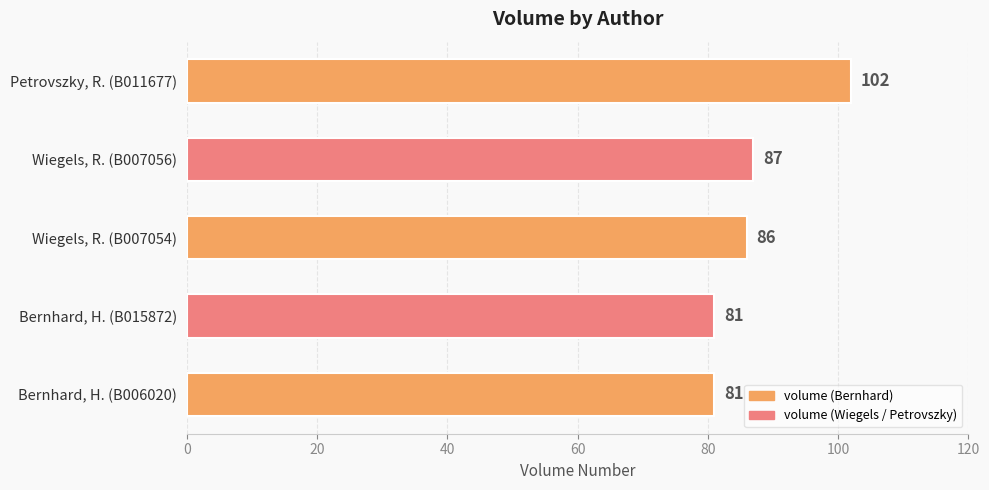

Which has a higher value, Bernhard, H. (B006020) or Wiegels, R. (B007056)?

Wiegels, R. (B007056)